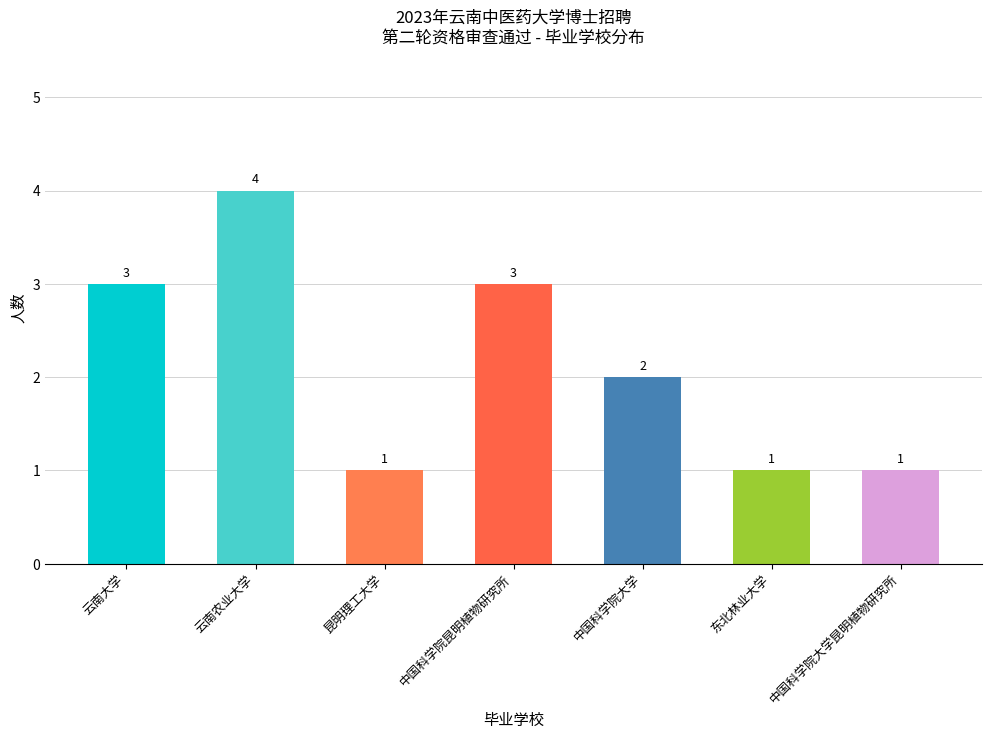

Are the bars horizontal?

No